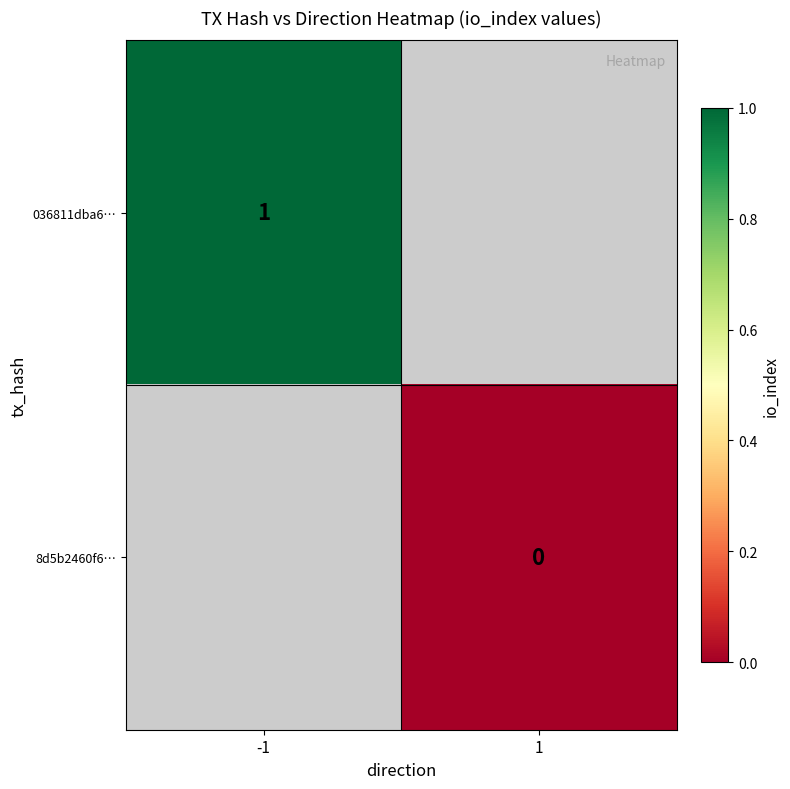

Is it true that 036811dba6… equals 1 at -1?

True